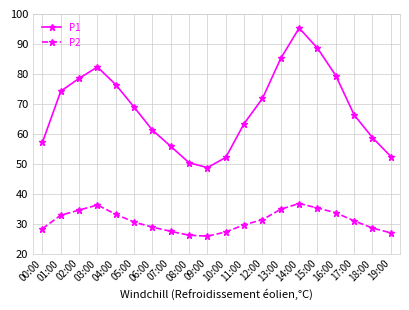

At which category is the sum across all series the highest?

14:00